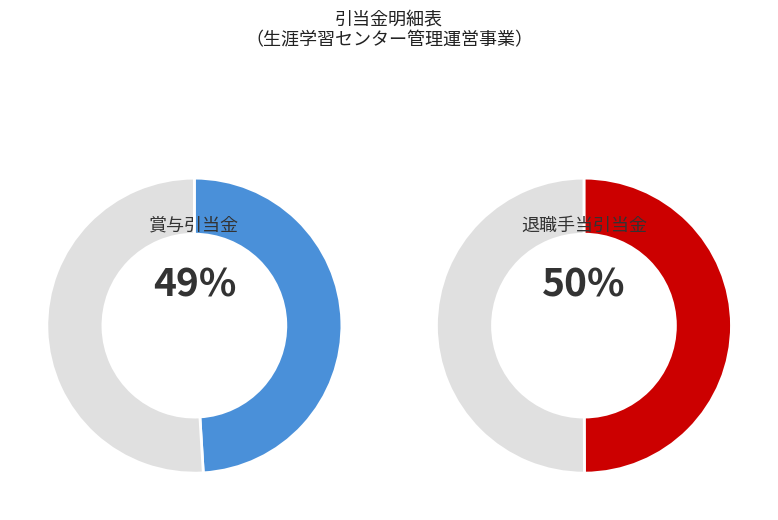

How many slices are in this pie chart?

2